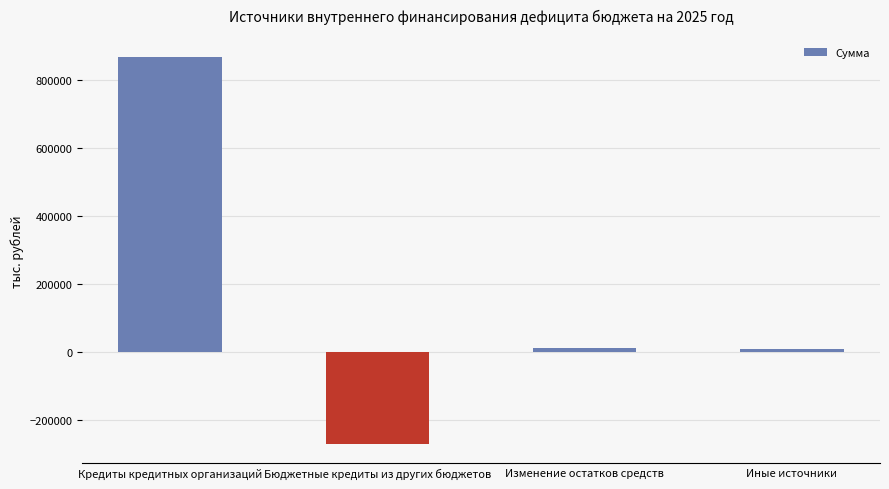

The chart shows a value of -454590.4 at Бюджетные кредиты из других бюджетов. True or false?

False